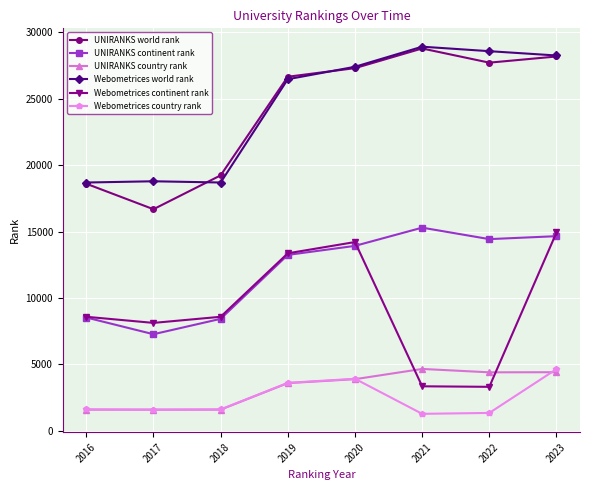

How many lines are shown in the chart?

6